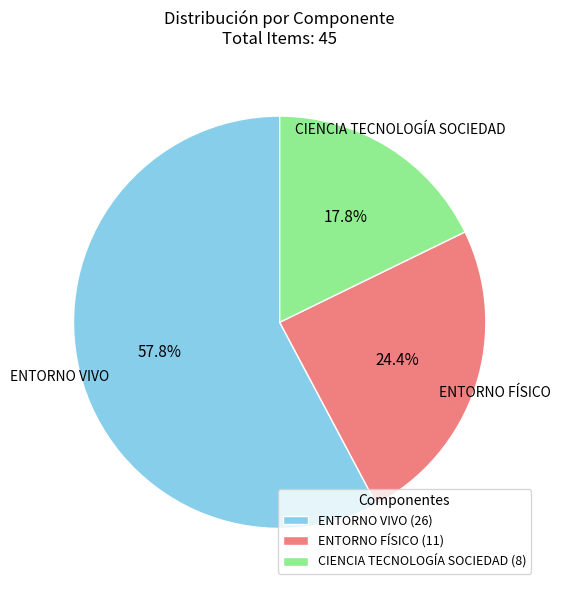

How many segments does this pie chart have?

3